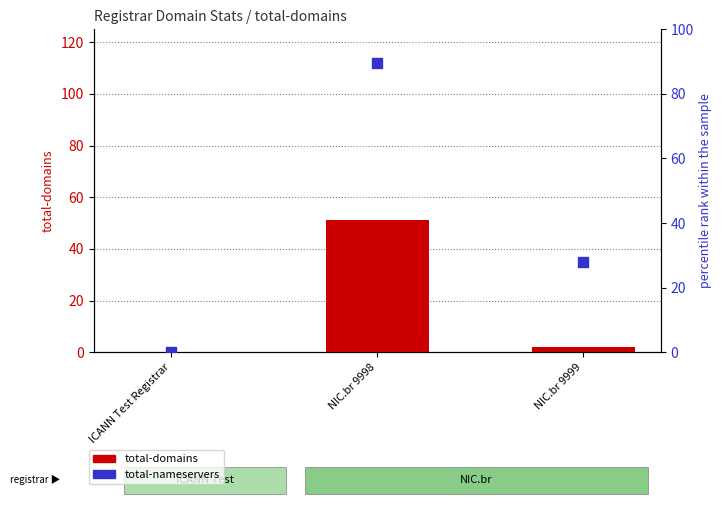

Which series has the largest total across all categories?

total-nameservers (percentile proxy)